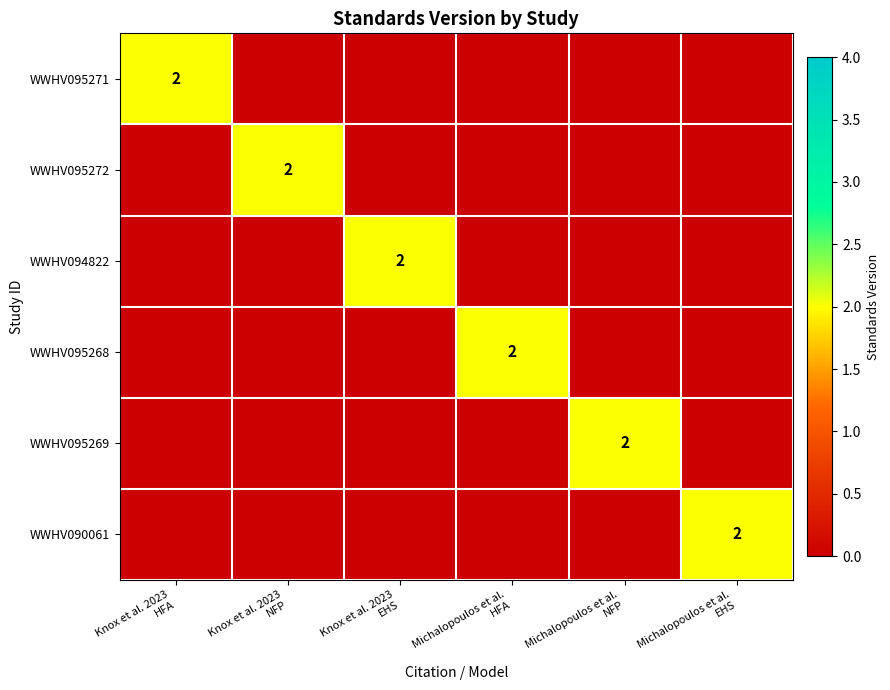

The value of WWHV095268 at Knox et al. 2023 HFA is -1. True or false?

False